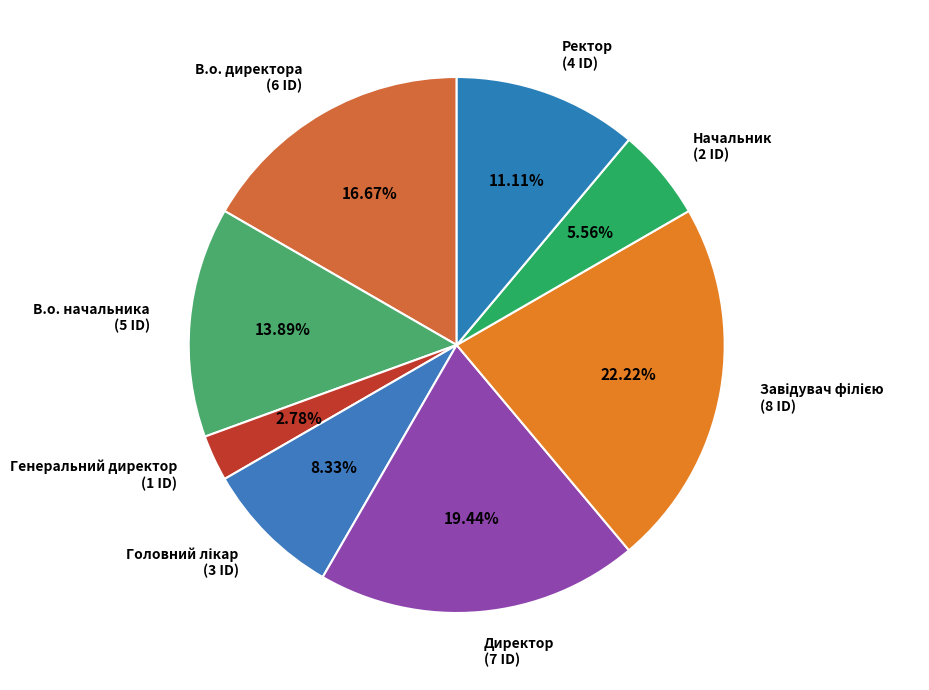

To the nearest percent, what percentage of the pie is В.о. начальника?

14%